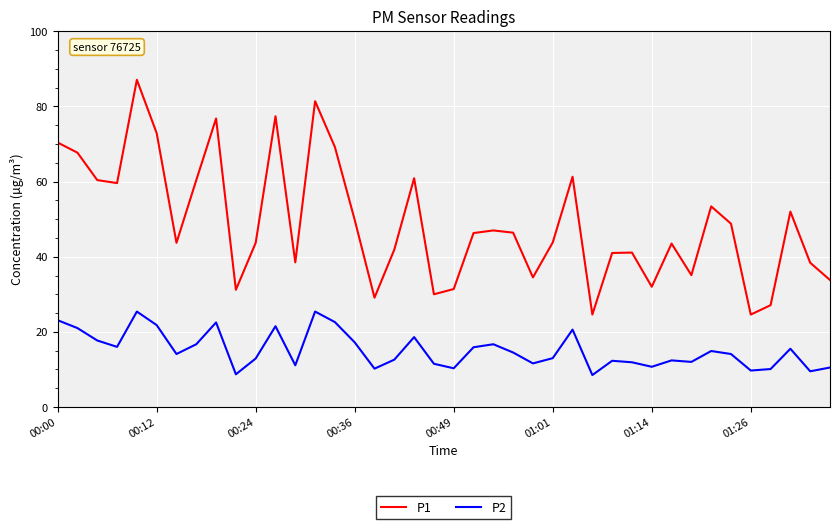

What is the difference between the maximum and minimum values in the P2 series?

16.9